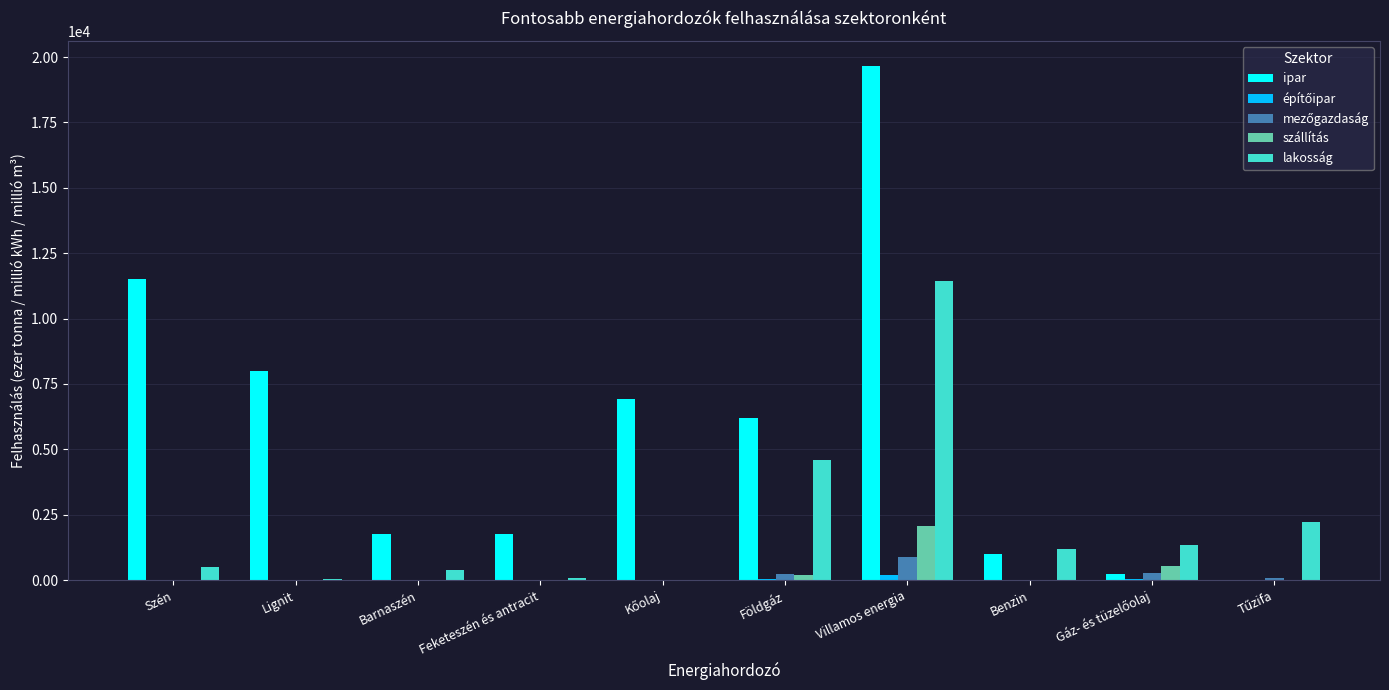

Which series has the largest total across all categories?

ipar